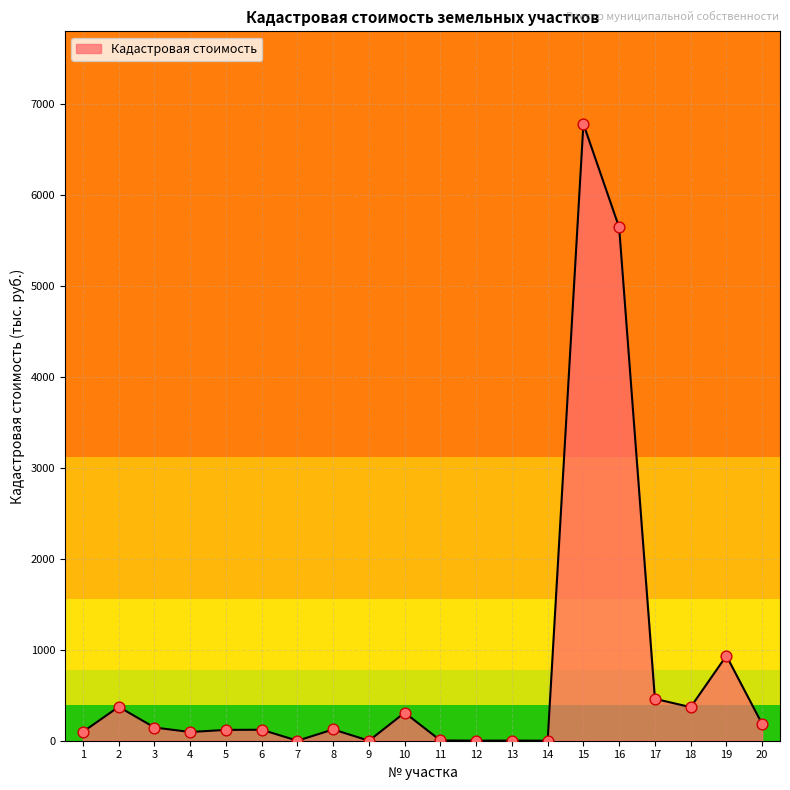

What is the change in value from 12 to 18?

+368.8